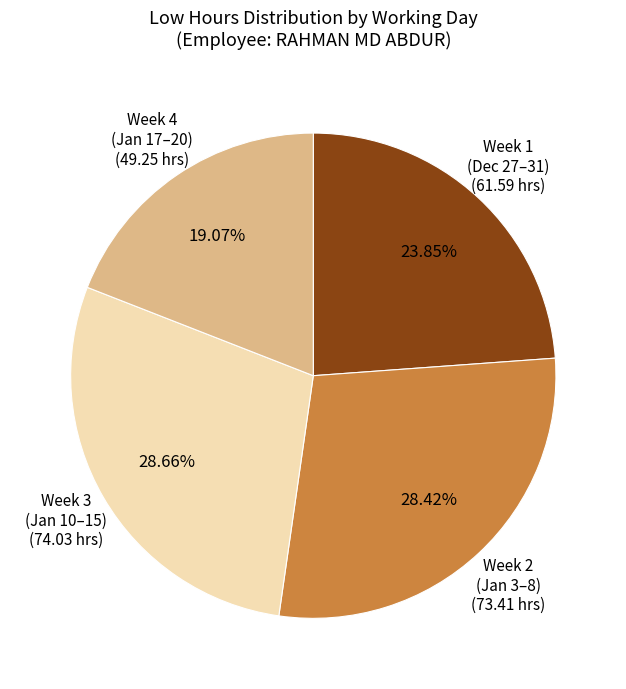

How many slices are in this pie chart?

4